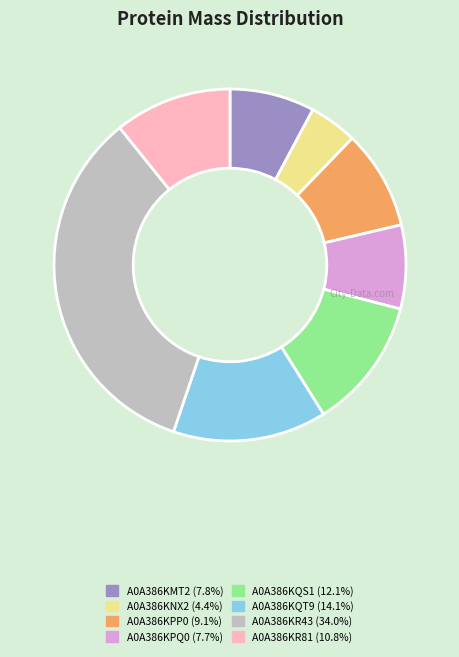

Do A0A386KR43 and A0A386KQS1 together represent more than half of the pie?

No